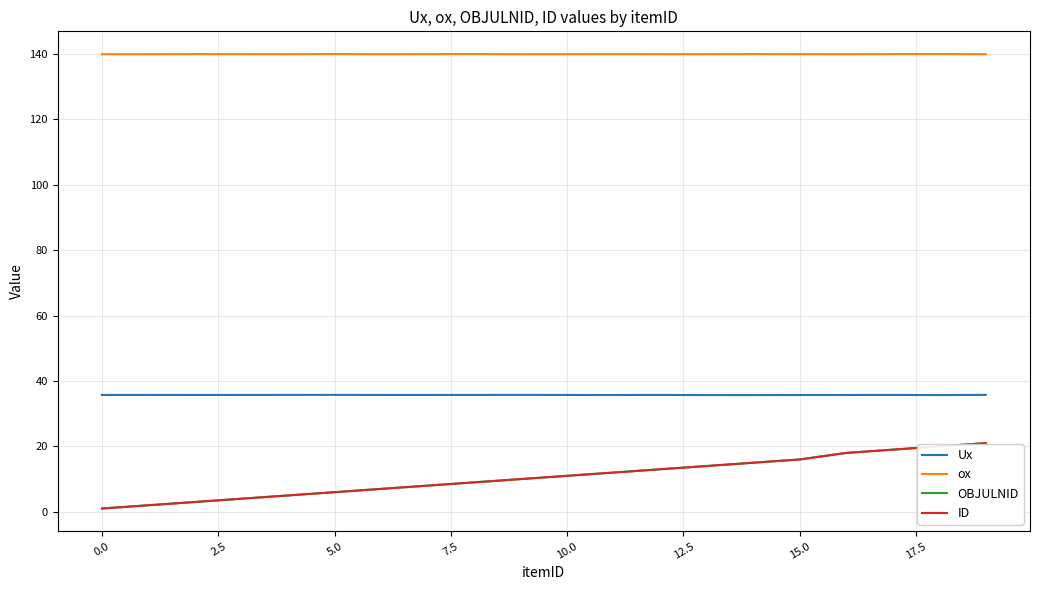

Reading left to right, what are all the values shown in this chart?

Ux: 35.7	35.7	35.7	35.7	35.7	35.8	35.7	35.7	35.7	35.8	35.7	35.7	35.7	35.7	35.7	35.7	35.7	35.7	35.7	35.8
ox: 139.9	139.9	139.9	139.9	139.9	140.0	139.9	139.9	140.0	139.9	139.9	139.9	139.9	139.9	139.9	139.9	139.9	139.9	140.0	139.9
OBJULNID: 1.0	2.0	3.0	4.0	5.0	6.0	7.0	8.0	9.0	10.0	11.0	12.0	13.0	14.0	15.0	16.0	18.0	19.0	20.0	21.0
ID: 1.0	2.0	3.0	4.0	5.0	6.0	7.0	8.0	9.0	10.0	11.0	12.0	13.0	14.0	15.0	16.0	18.0	19.0	20.0	21.0